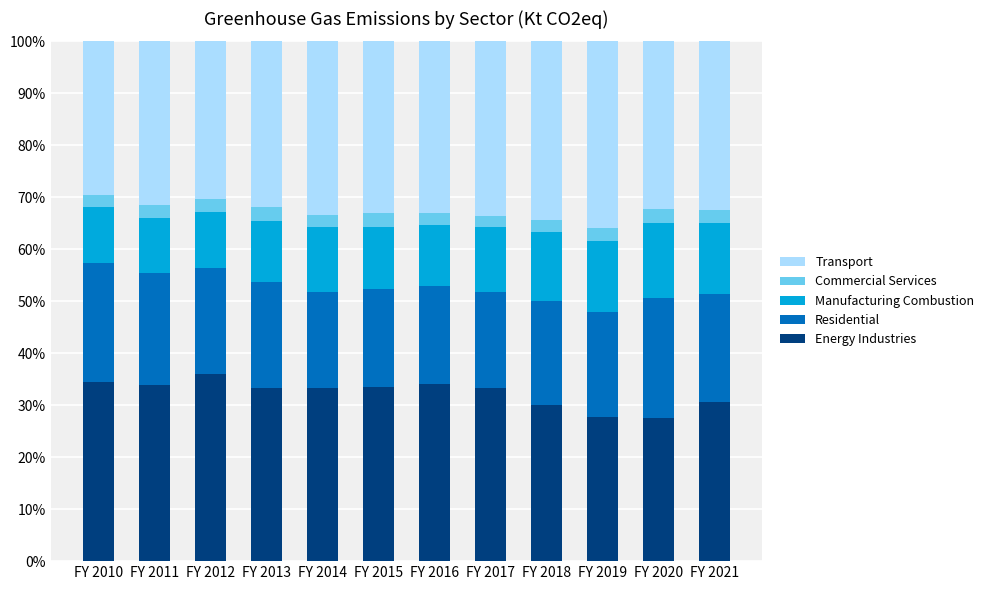

What is the total value across all series at FY 2012?

100.0